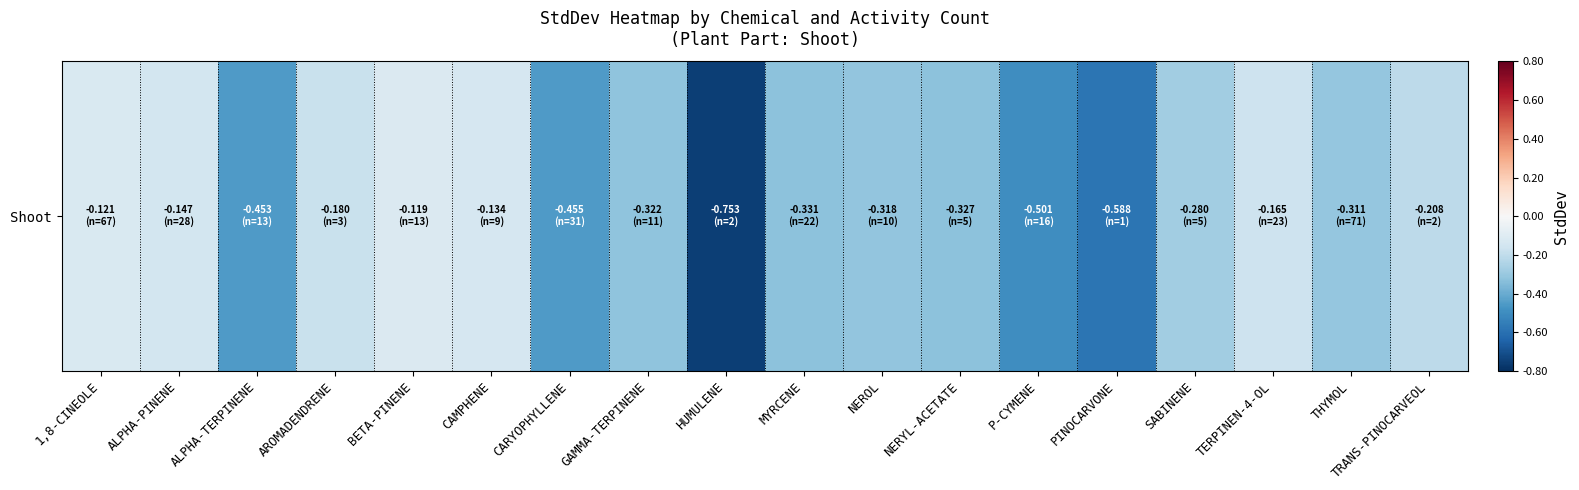

Which has a higher value, HUMULENE or TERPINEN-4-OL?

TERPINEN-4-OL